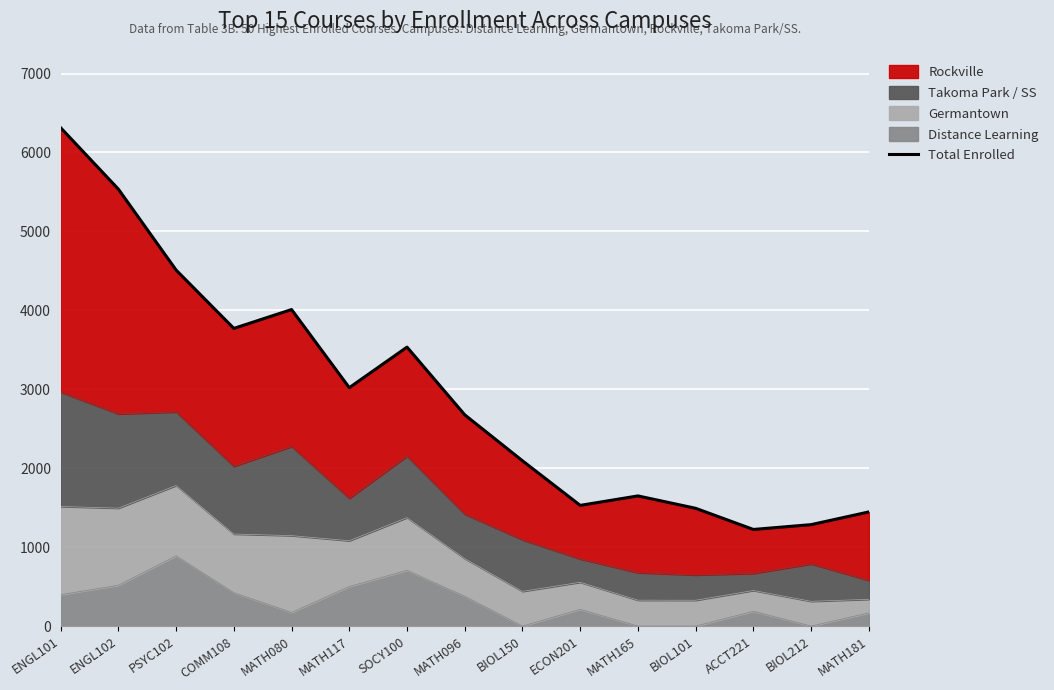

What is the sum of all values?

44088